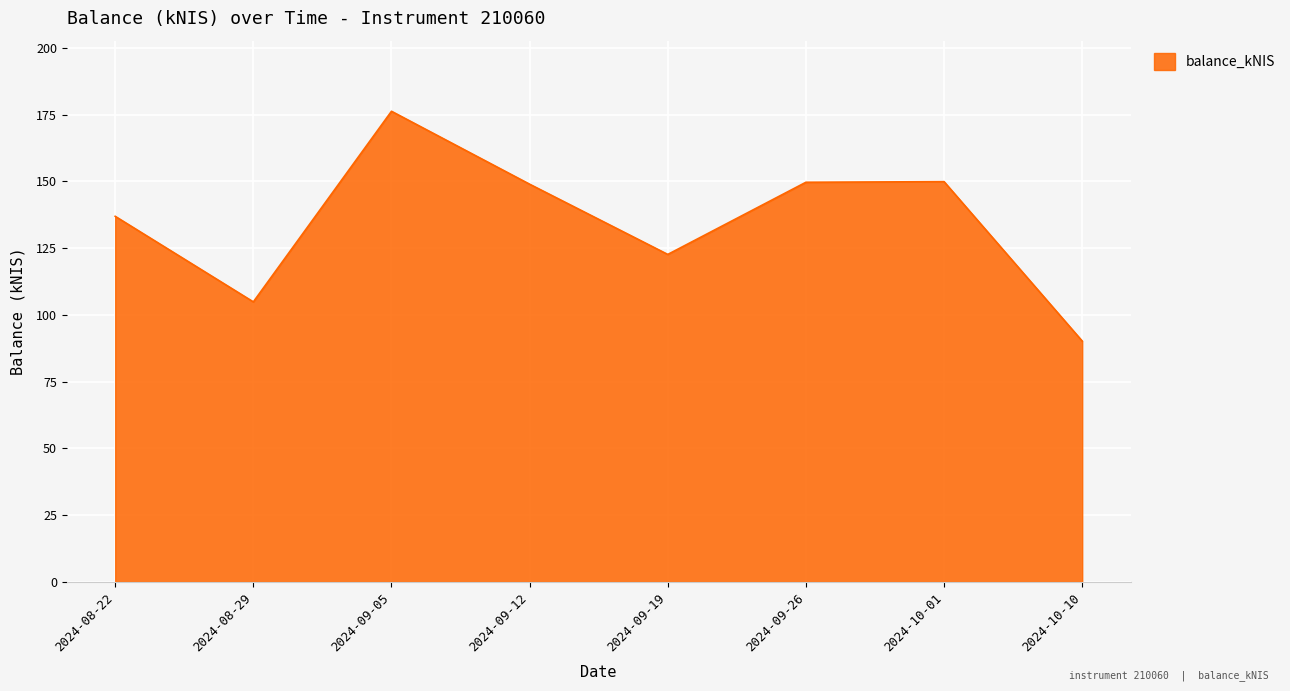

What is the maximum value shown in the chart?

176.3